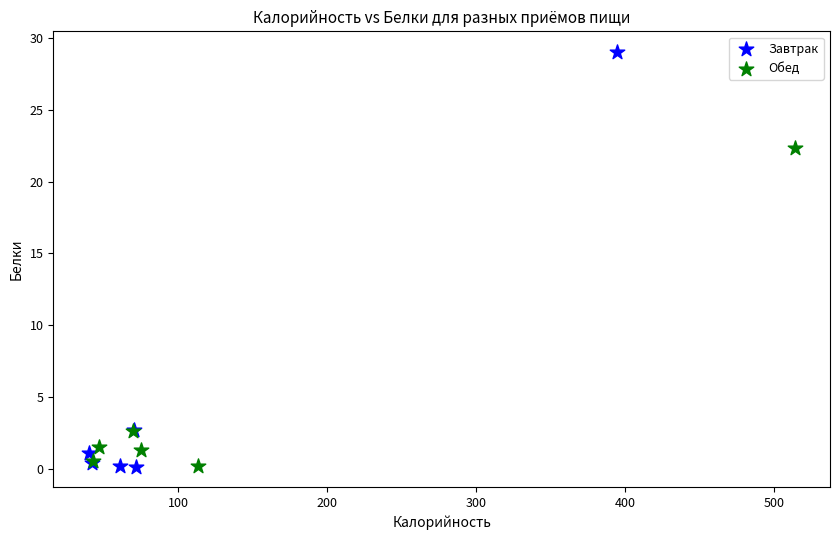

Which series has the largest Y range (max minus min)?

Завтрак